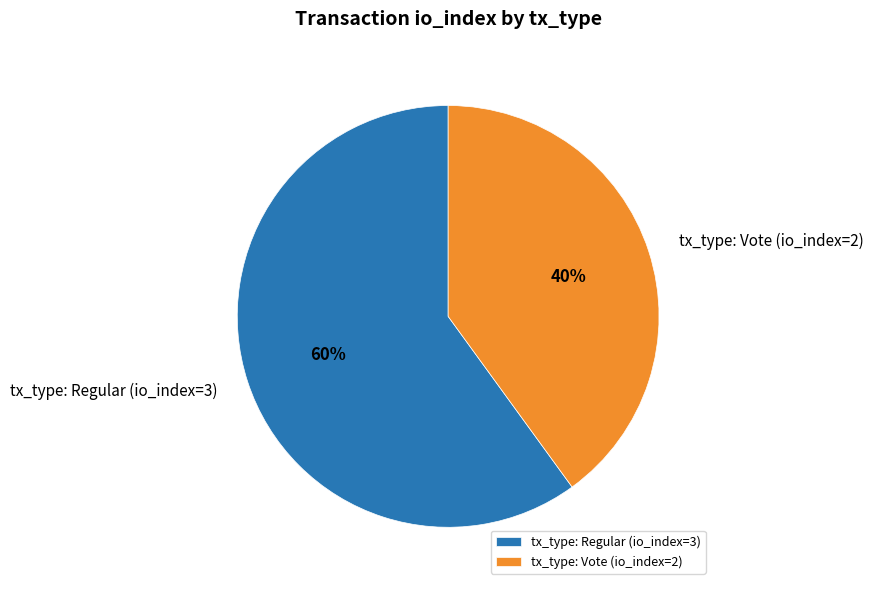

To the nearest percent, what is the difference between the largest and smallest slice percentages?

20%